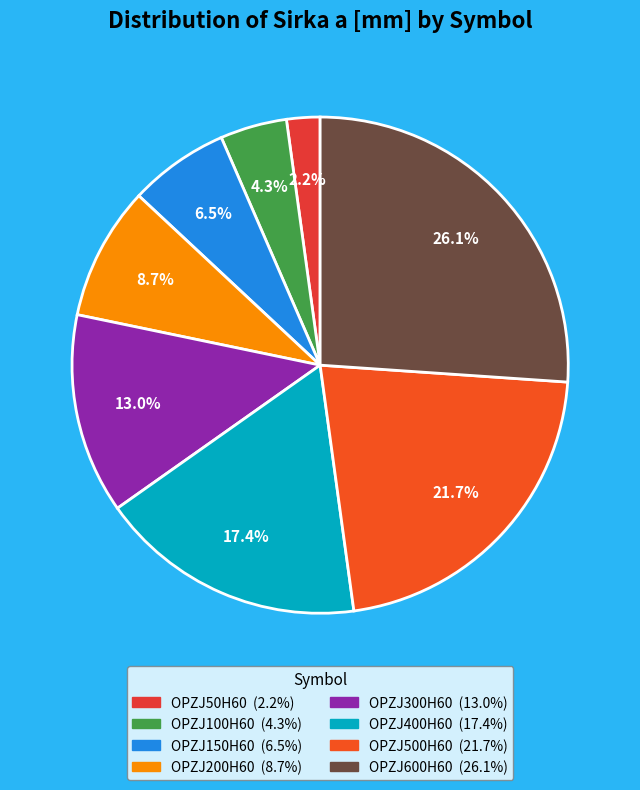

Which has a higher value, OPZJ100H60 or OPZJ150H60?

OPZJ150H60